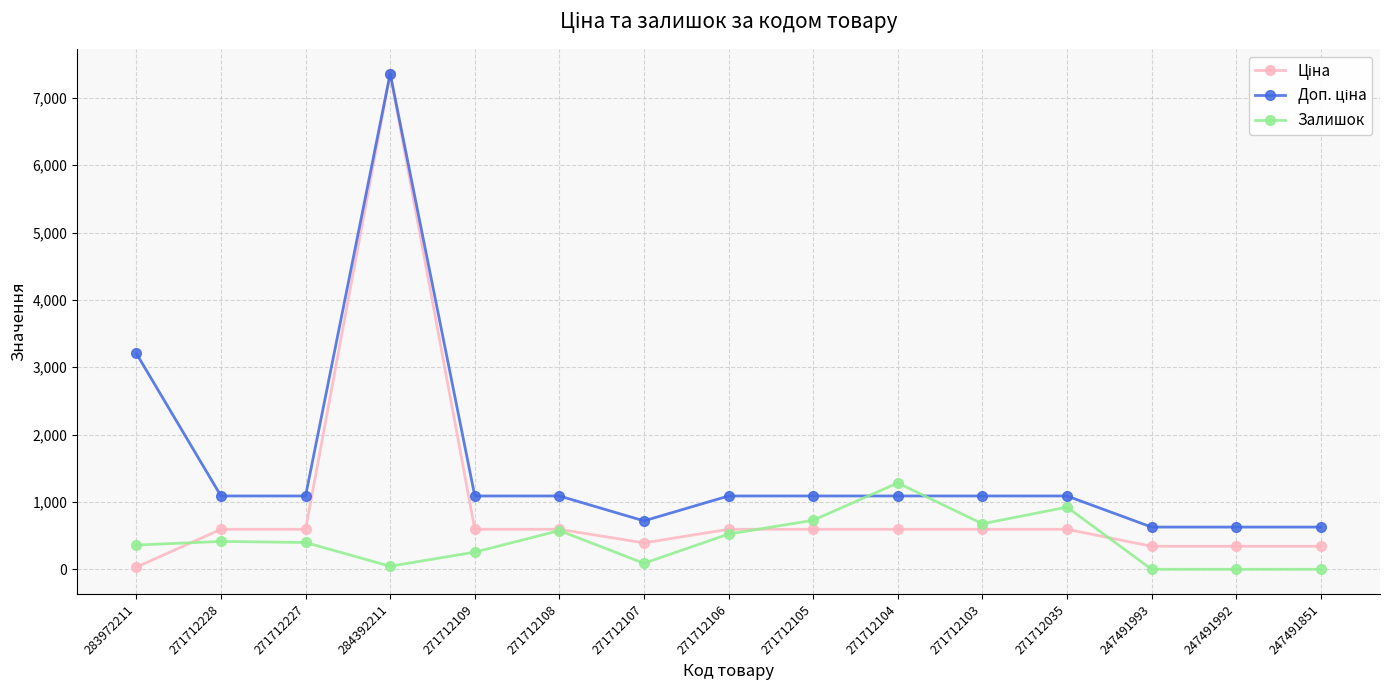

In Залишок, how many points are higher than both neighbors (excluding endpoints)?

4